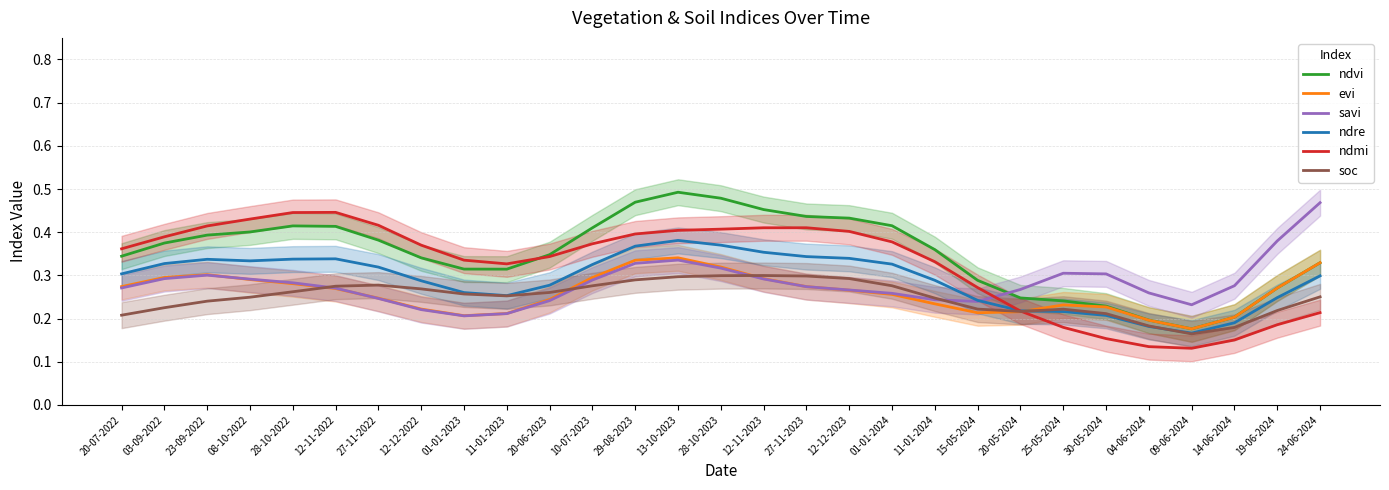

How many interior local valleys does the ndvi series have?

2